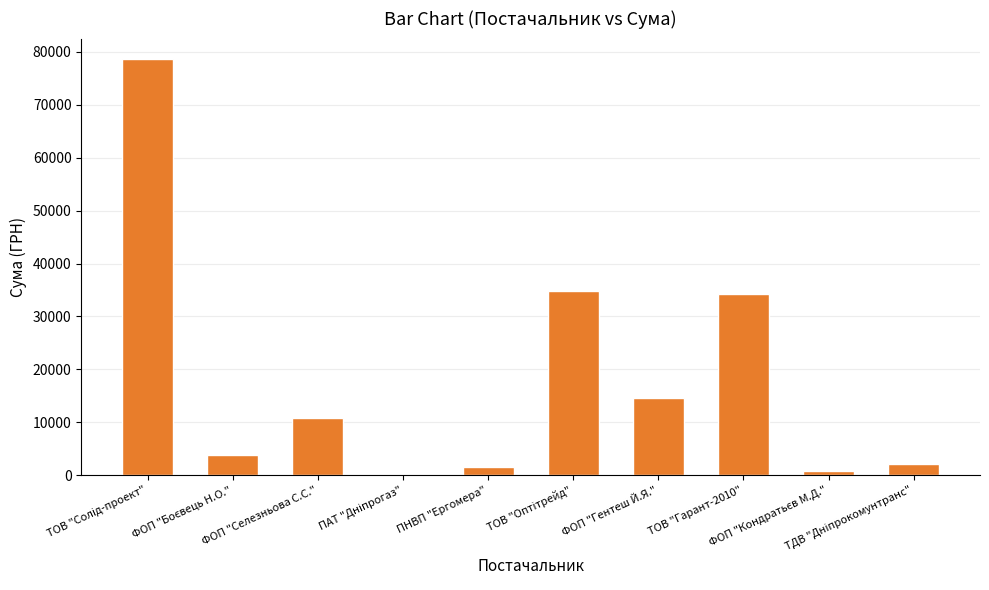

How many series are shown in this chart?

1